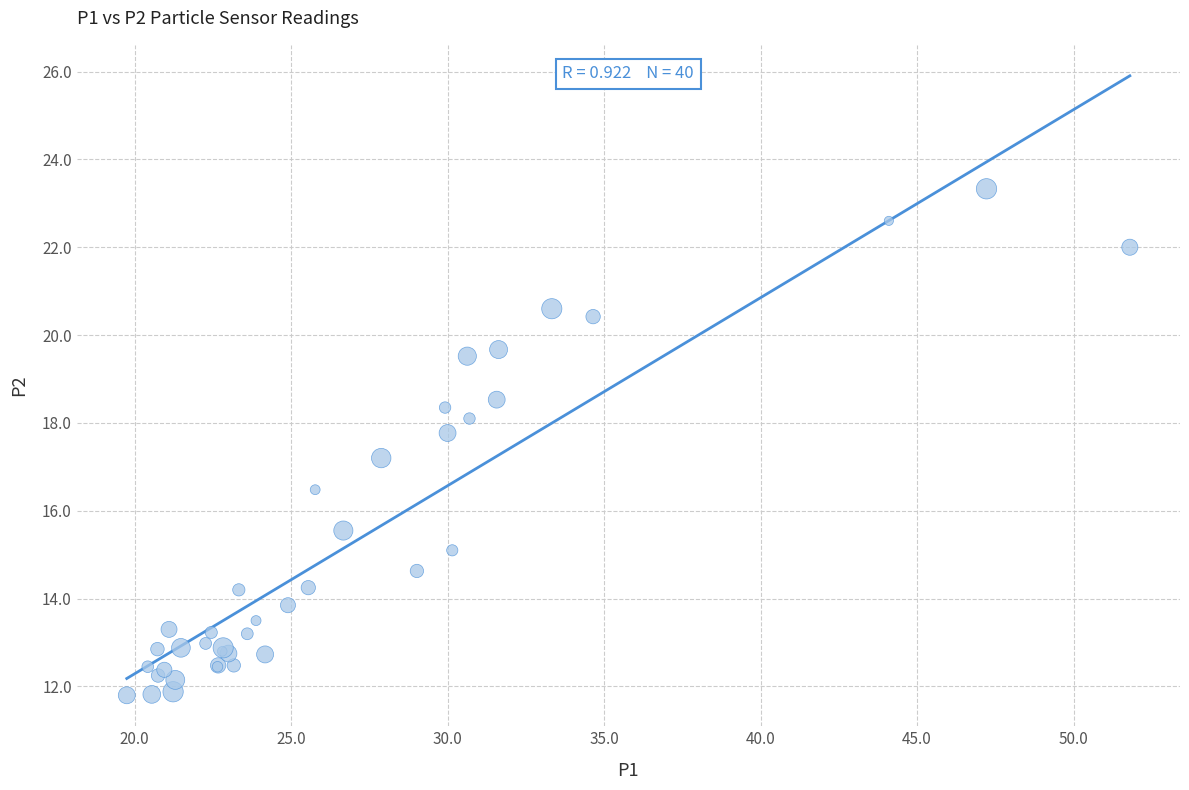

What Y value in the scatter plot is closest to 17?

17.2